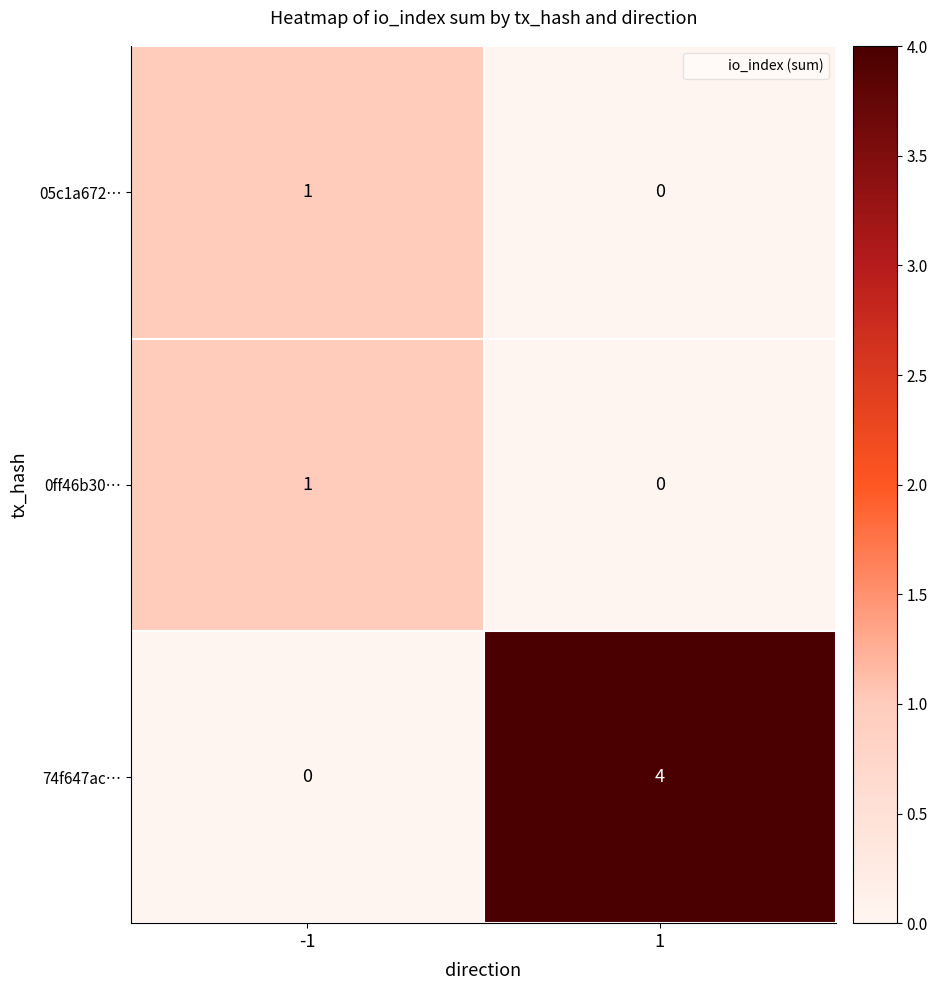

Is it true that 74f647ac… equals 1 at 1?

False